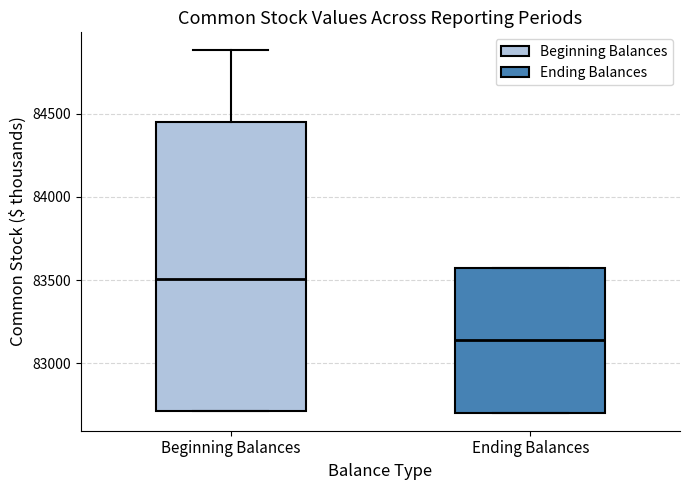

Which box's median line is the lowest?

Ending Balances